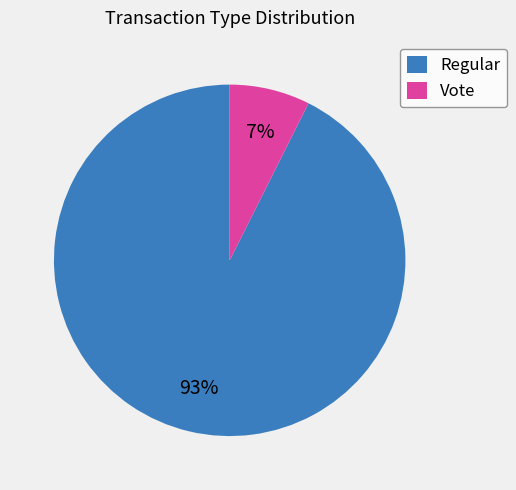

What percentage is the Regular slice, to the nearest percent?

93%